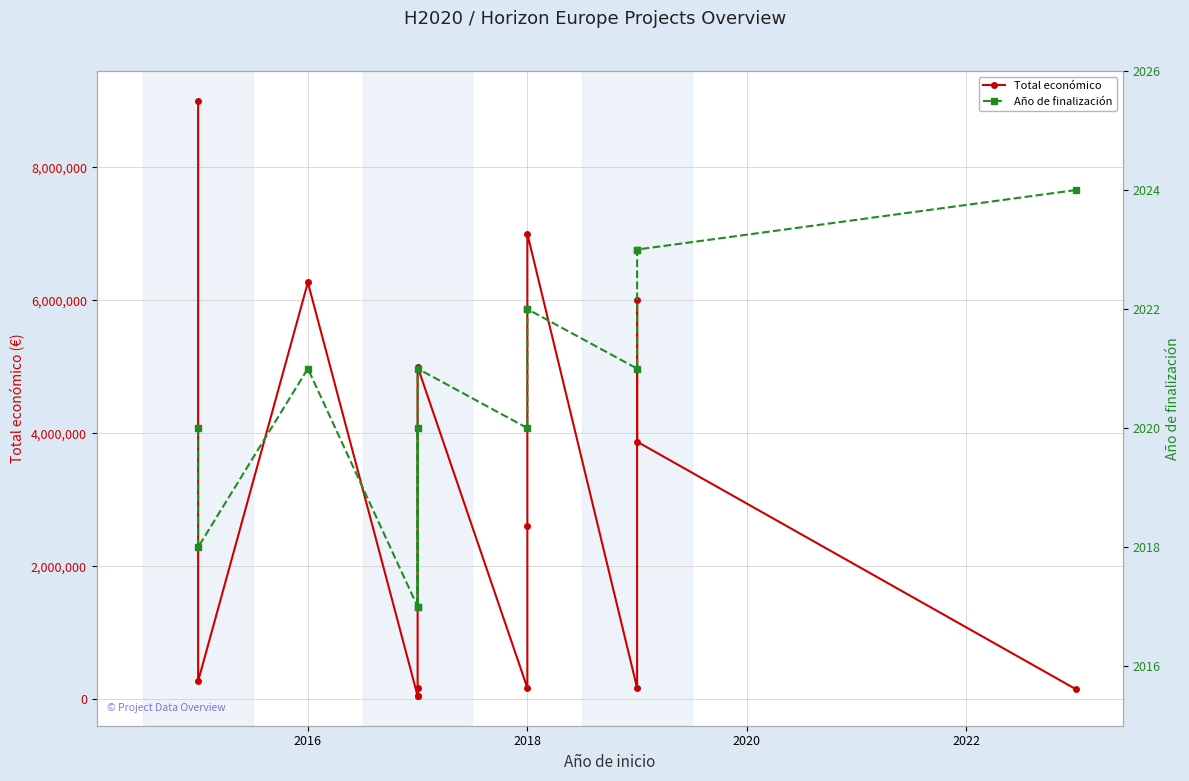

True or false: Total económico has more than 1 points higher than both neighbors.

True